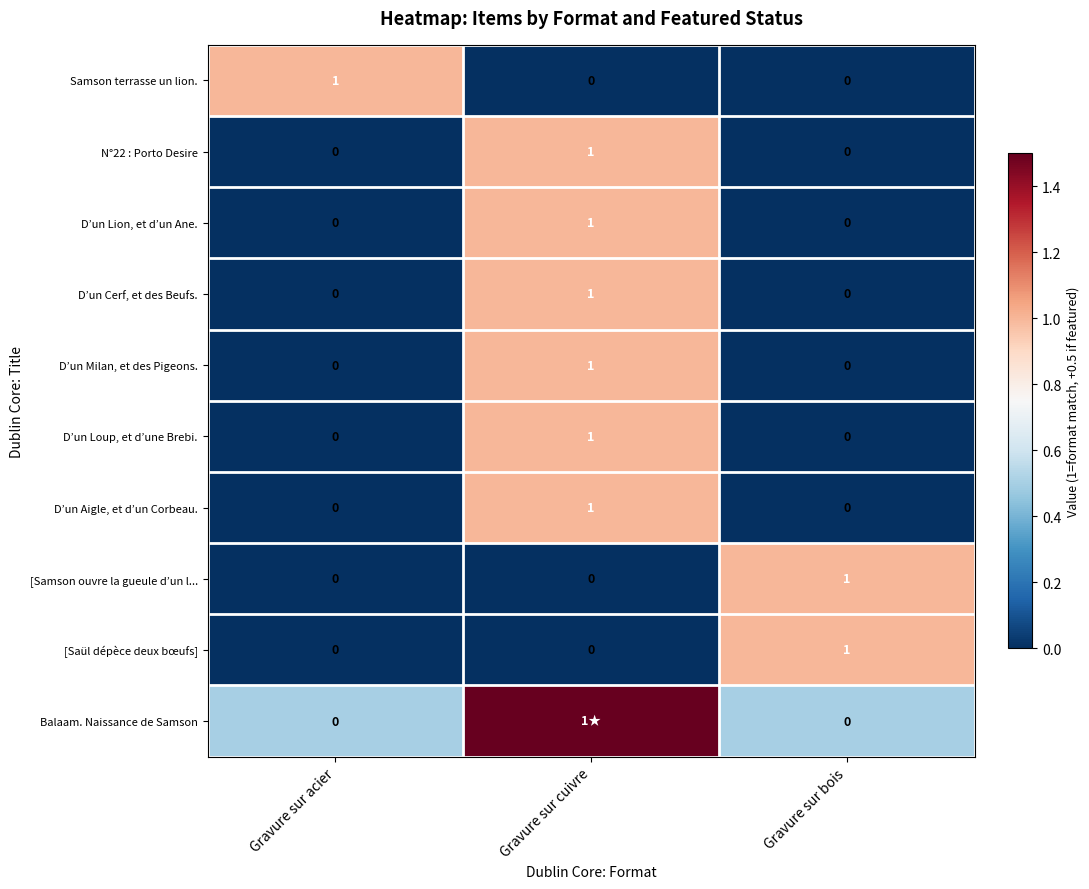

The value of D’un Milan, et des Pigeons. at Gravure sur acier is -0.4. True or false?

False